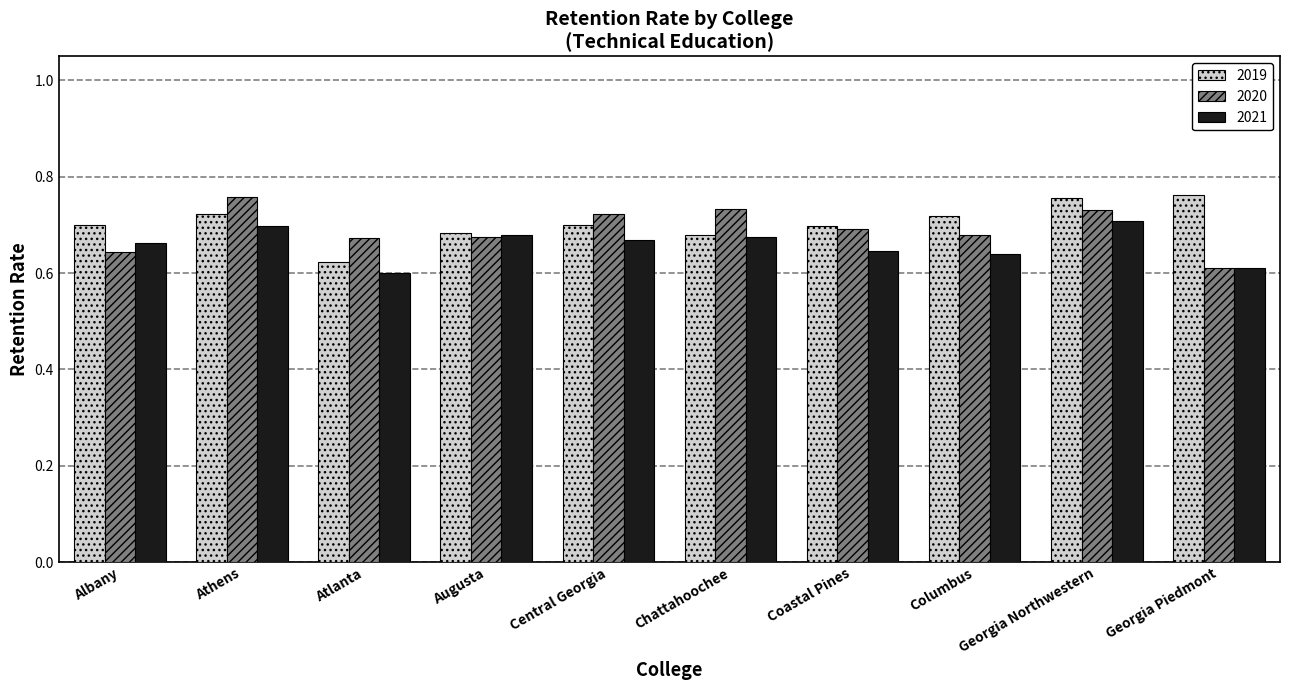

Where is 2020 nearest to the value 0?

Georgia Piedmont